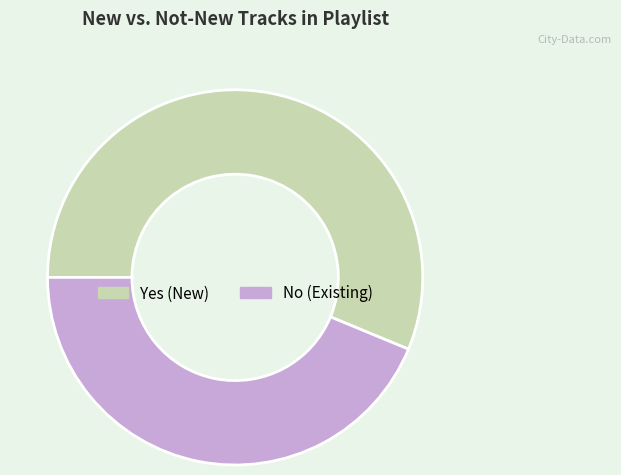

Is it true that Yes is 56% of the pie?

True